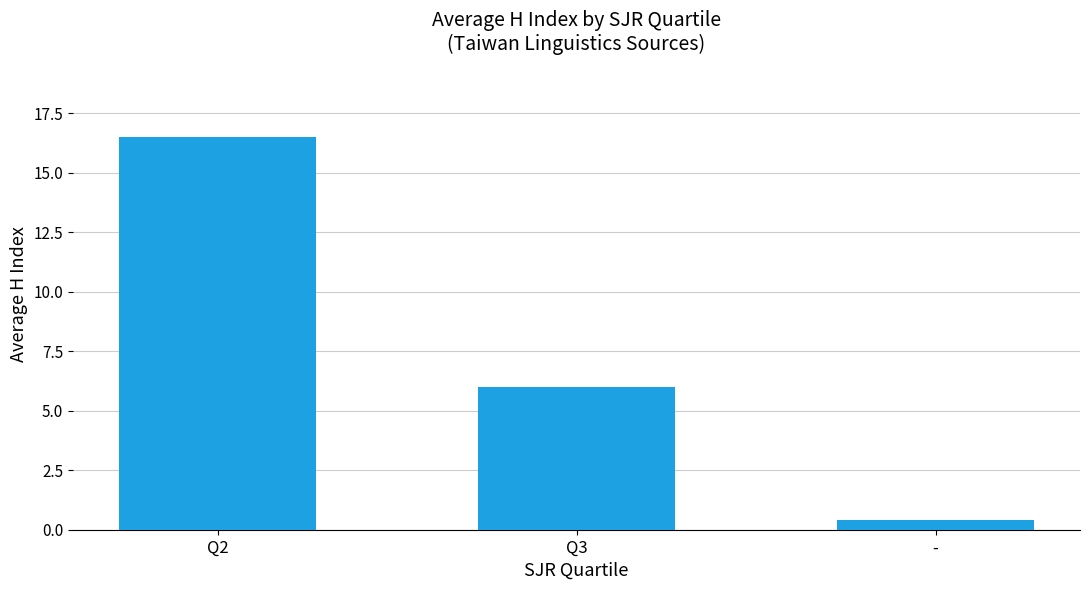

What is the sum of all values?

22.9